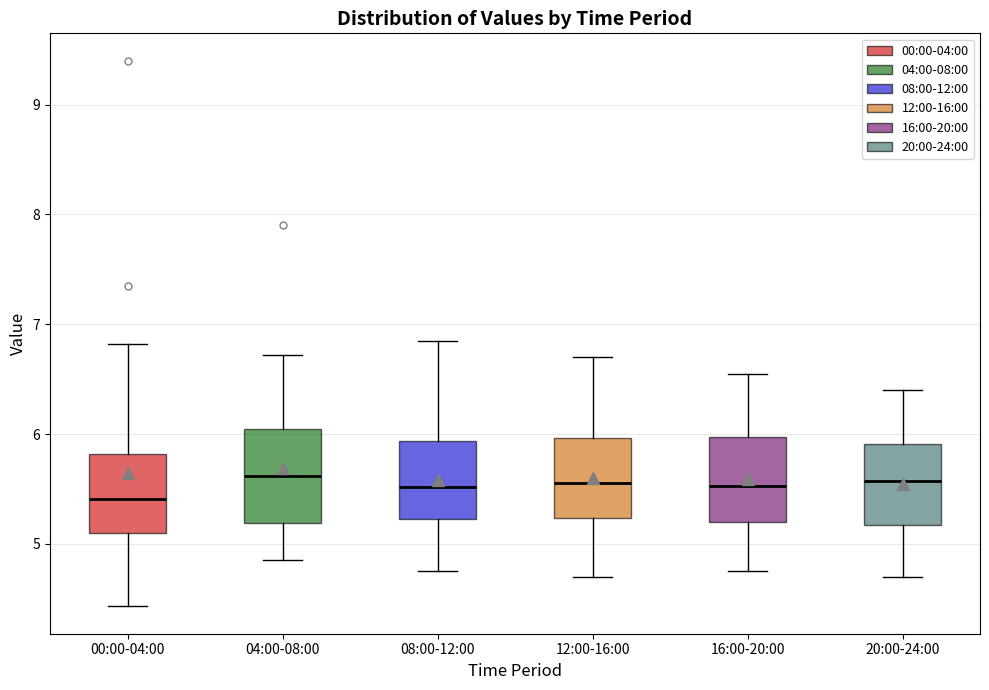

Reading left to right, read every box against the y-axis: the position of its median line, the range the box covers, and the ends of its whiskers. The values are not printed on the chart, so give them approximately, as read against the axis.

00:00-04:00: median 5.4, box 5.1 to 5.8, whiskers 4.4 to 6.8
04:00-08:00: median 5.6, box 5.2 to 6.0, whiskers 4.9 to 6.7
08:00-12:00: median 5.5, box 5.2 to 5.9, whiskers 4.8 to 6.9
12:00-16:00: median 5.6, box 5.2 to 6.0, whiskers 4.7 to 6.7
16:00-20:00: median 5.5, box 5.2 to 6.0, whiskers 4.8 to 6.6
20:00-24:00: median 5.6, box 5.2 to 5.9, whiskers 4.7 to 6.4